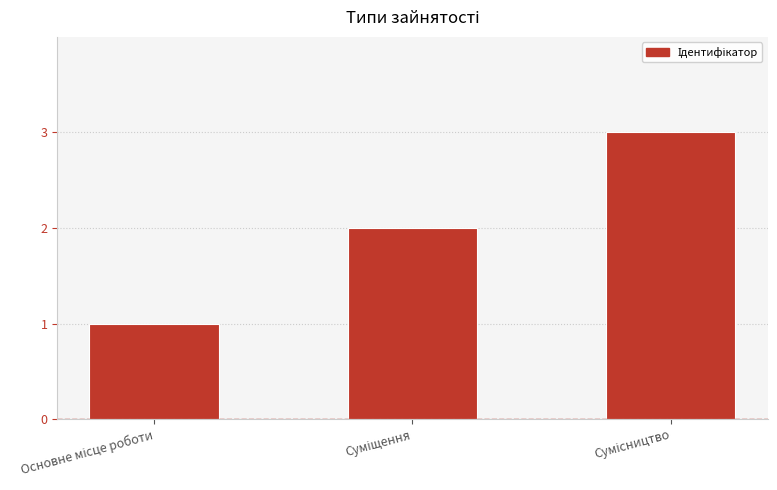

Are the bars horizontal?

No